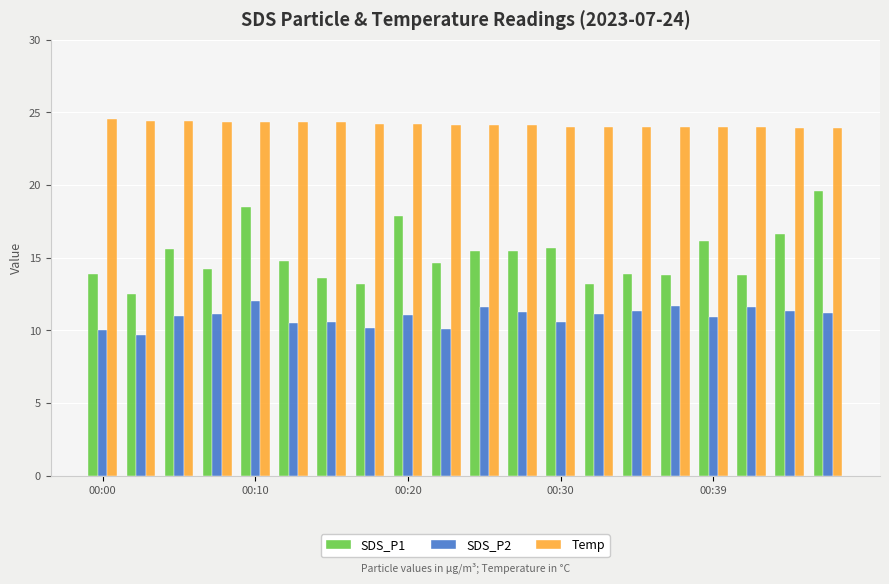

List the series in order of their peak value, lowest first.

SDS_P2, SDS_P1, Temp